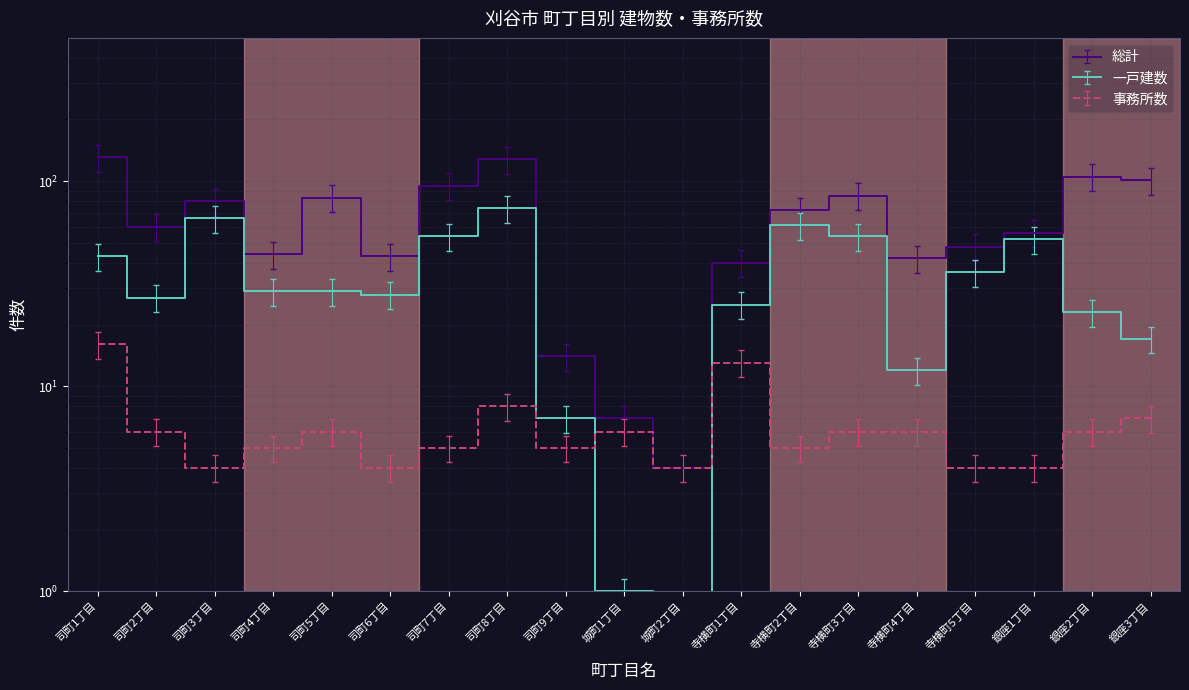

At which category does 総計 reach its first local valley?

司町2丁目